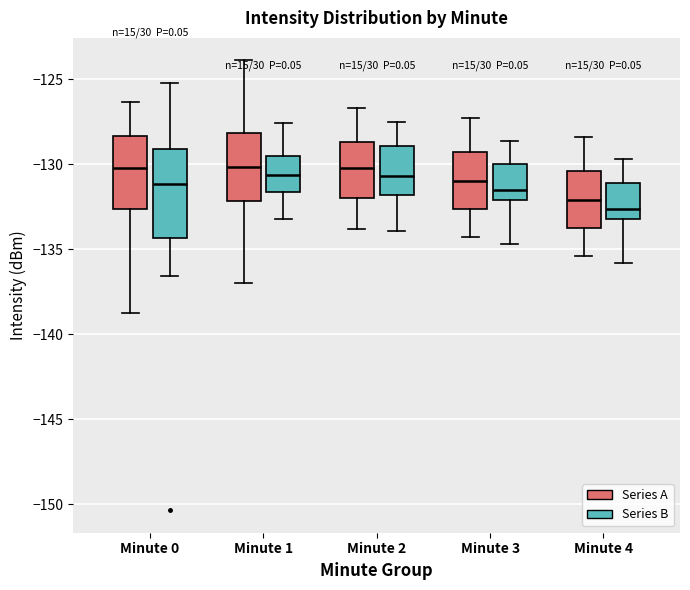

Which box is the tallest, from its lower edge to its upper edge?

Minute 0 (Series B)